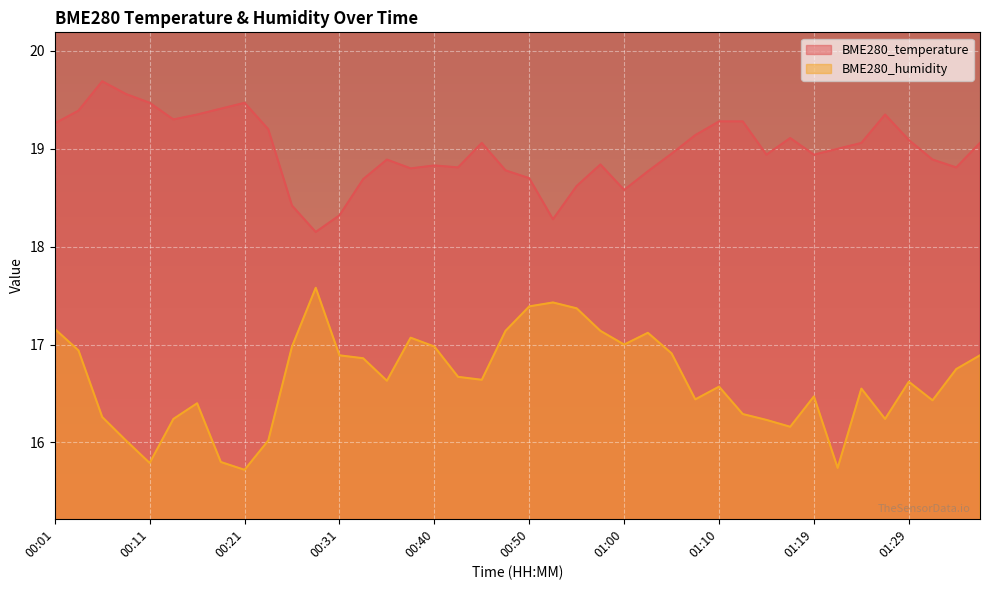

What is the label of the 28th point from the right?

00:31